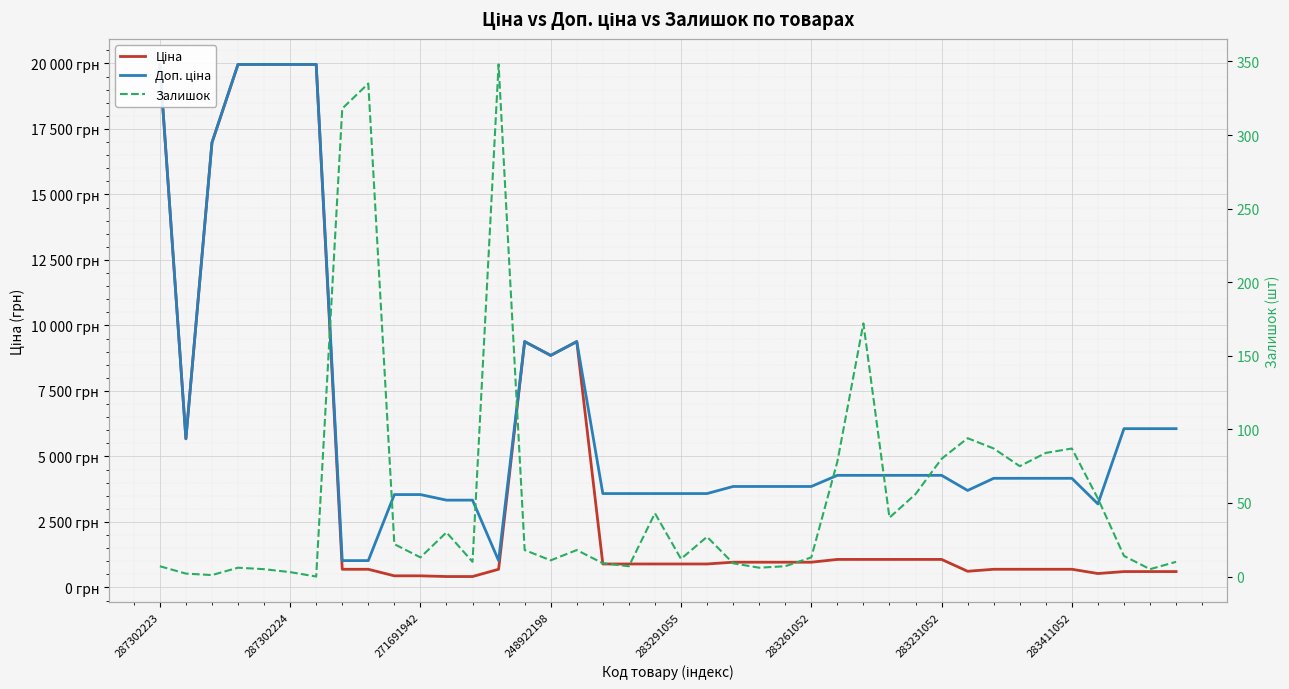

Which series has the largest total across all categories?

Доп. ціна